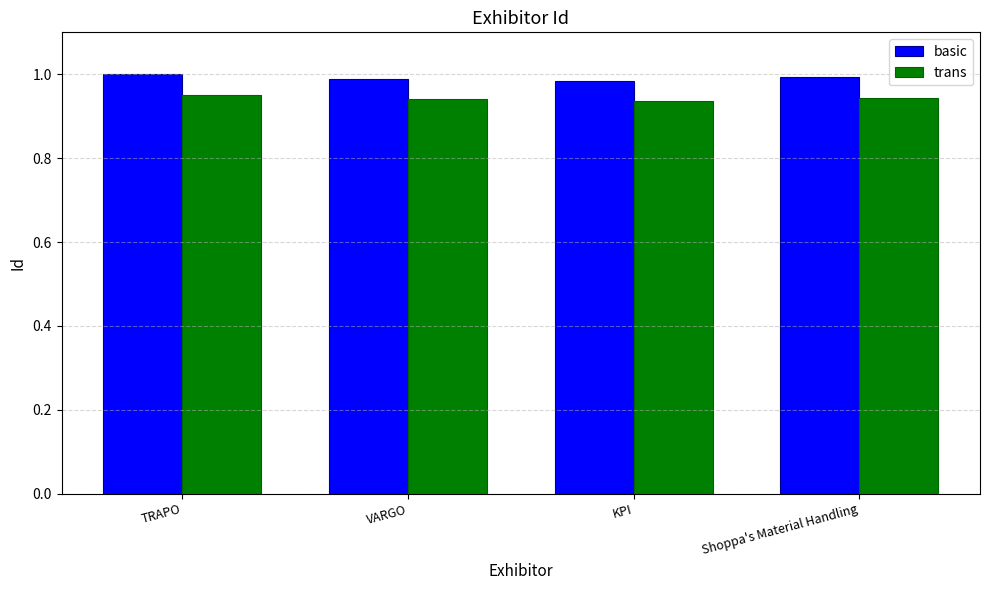

How many bars are there in each group?

2